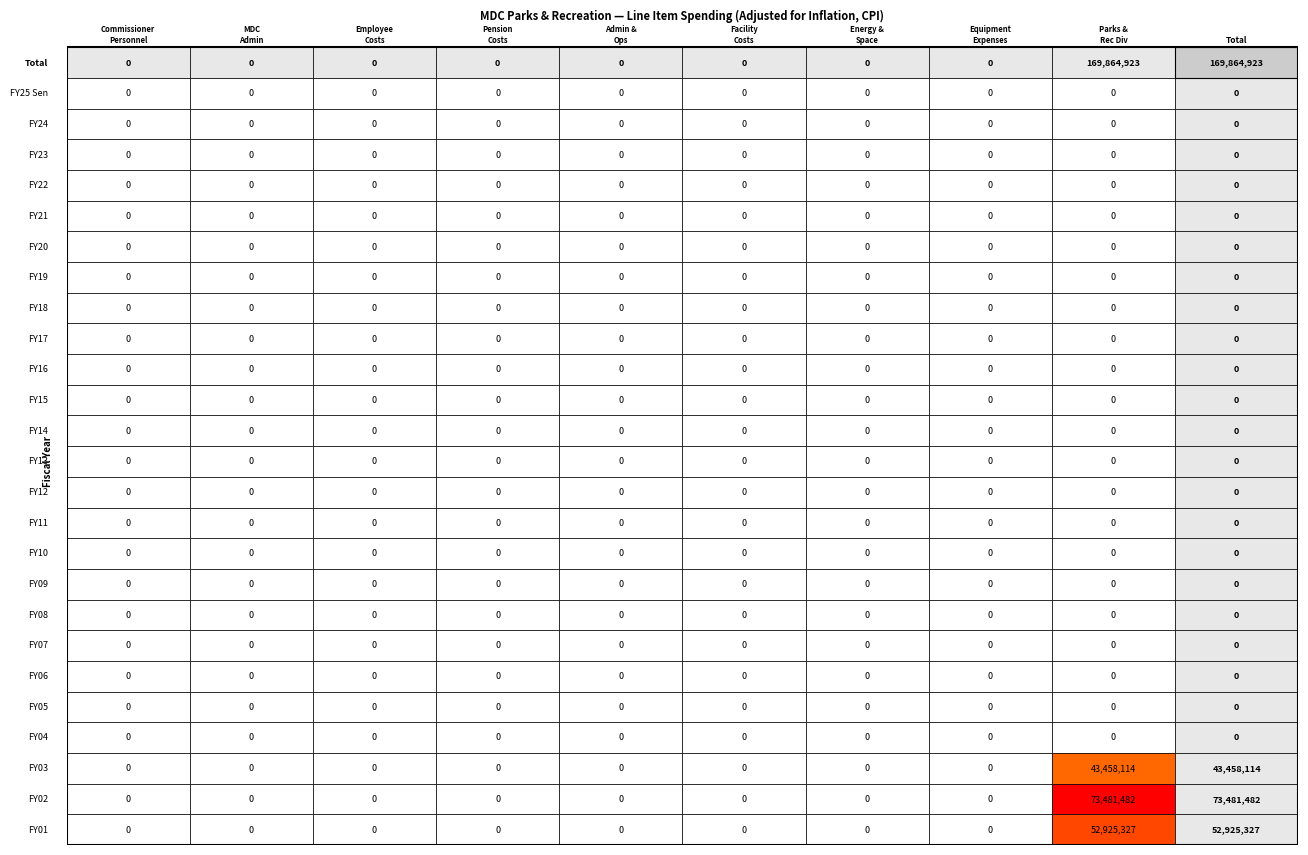

Between FY15 and FY10, which series saw the biggest shift?

MDC Commissioner Personnel